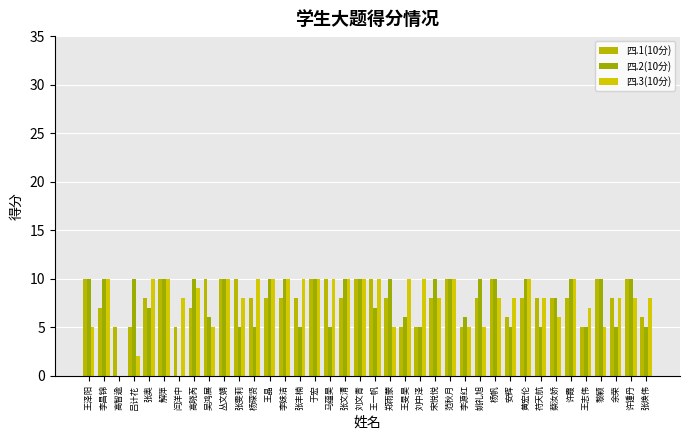

What is the difference between the 四.2(10分) values at 黎颖 and 吴鸿展?

4